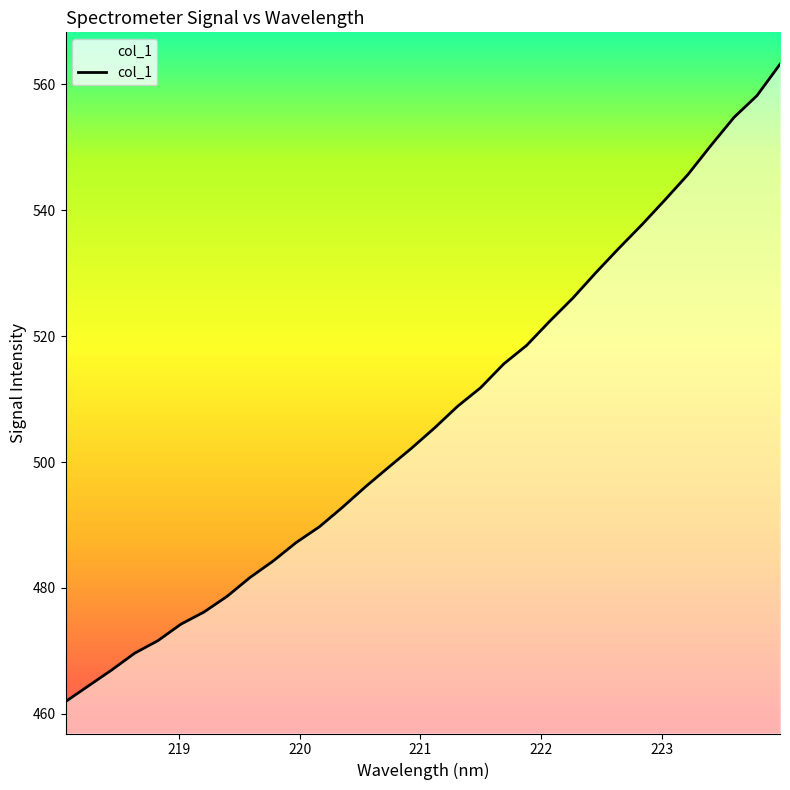

Reading left to right, transcribe all the data shown in this chart.

461.9	464.5	467.0	469.6	471.6	474.2	476.2	478.7	481.7	484.3	487.2	489.7	492.8	496.1	499.1	502.2	505.4	508.9	511.8	515.6	518.5	522.4	526.0	530.1	533.9	537.7	541.6	545.7	550.3	554.7	558.2	563.2